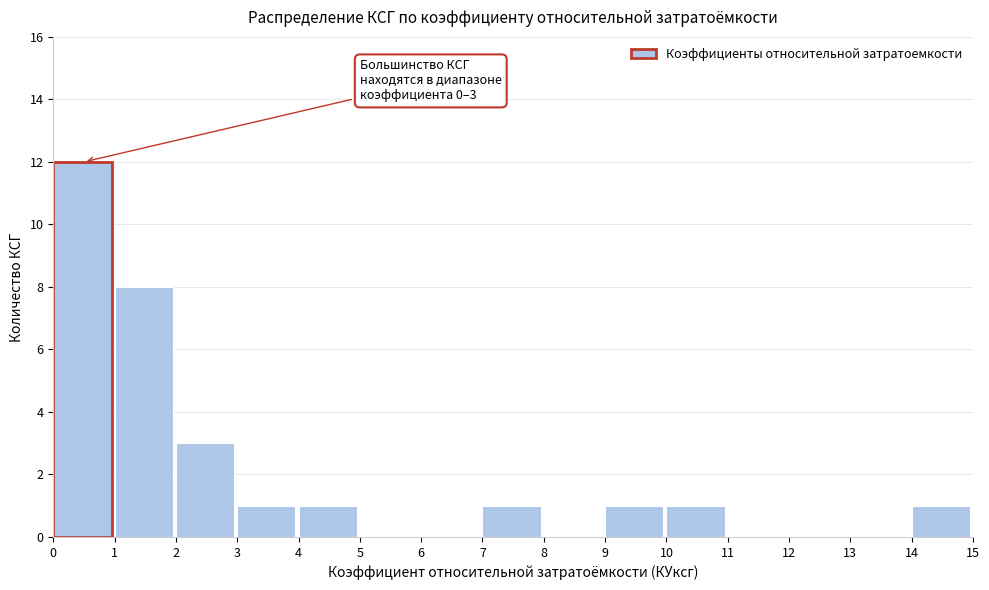

Over which range of the x-axis is the bar tallest?

0 to 1